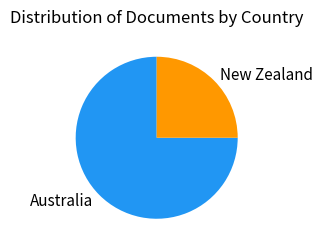

Is there any slice that represents more than half of the pie?

Yes